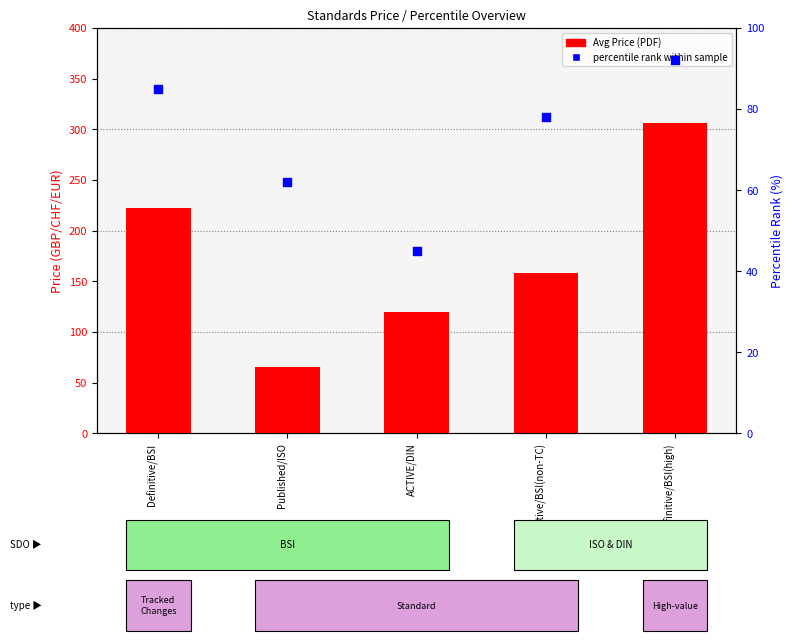

What are all the series names shown in the legend?

Avg Price (PDF), percentile rank within sample